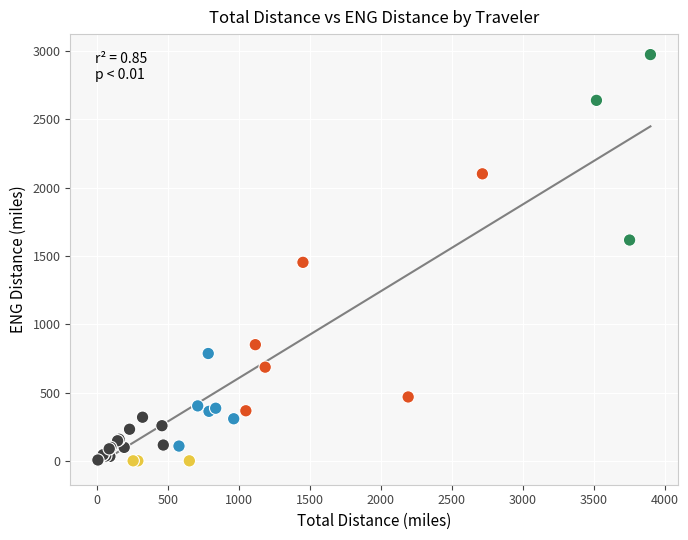

What Y value in the scatter plot is closest to 1486?

1452.8